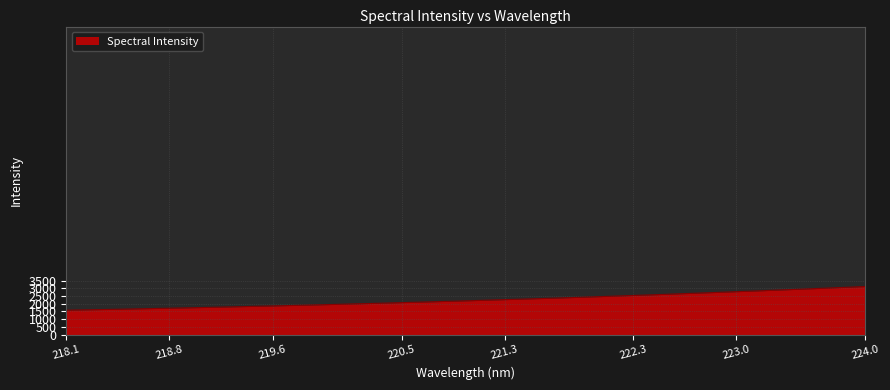

What is the difference between the maximum and minimum values?

1538.2